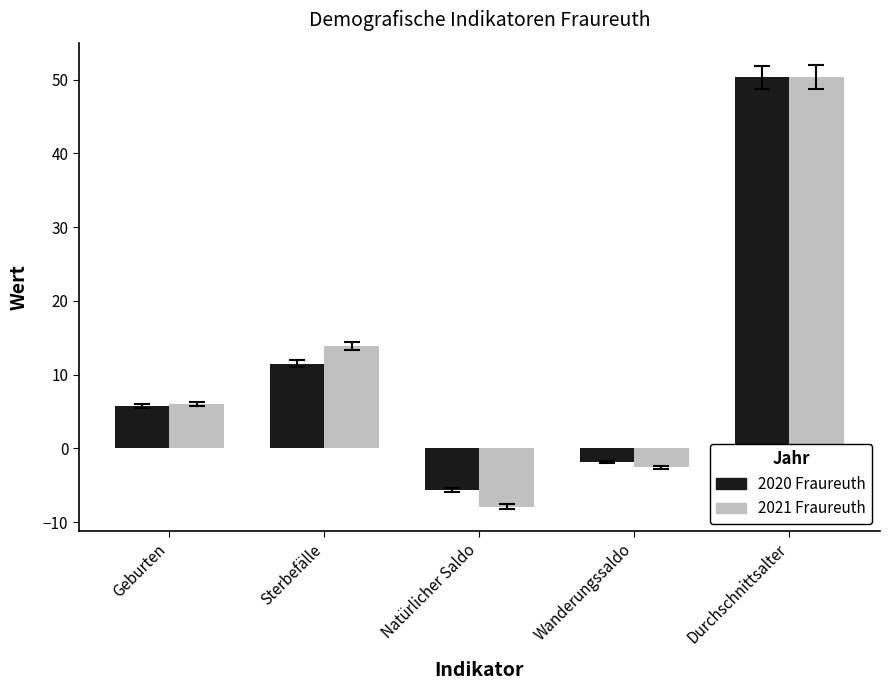

Which category has the lowest value in the 2020 Fraureuth series?

Natürlicher Saldo